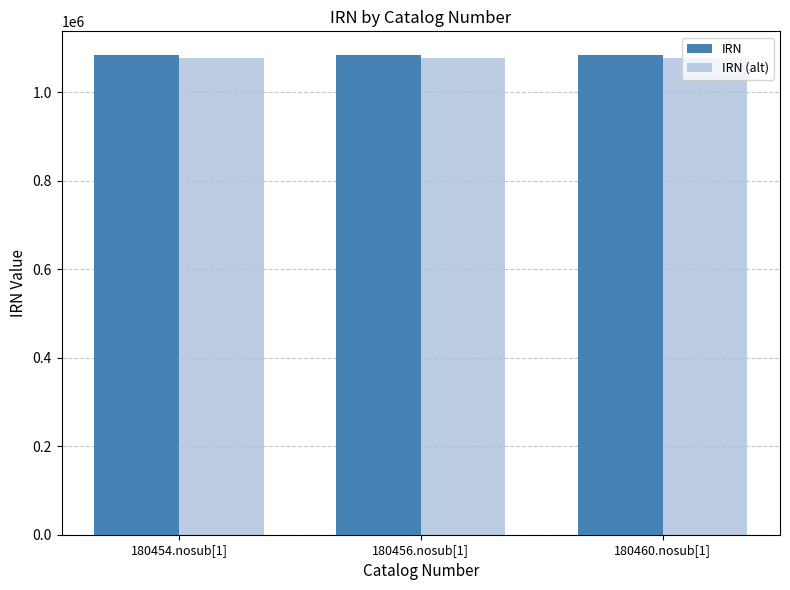

What is the difference between the maximum and minimum values in the IRN (alt) series?

7.0